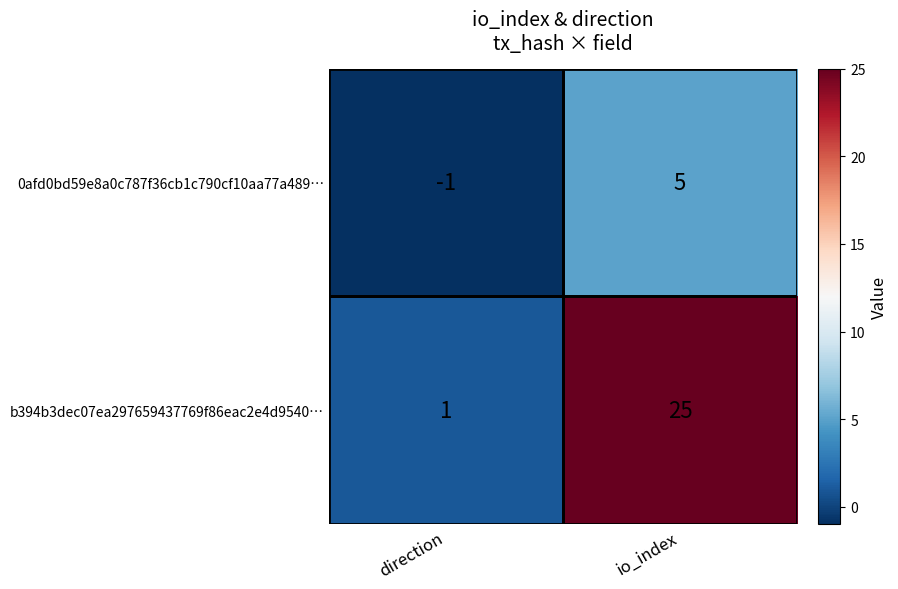

Where is b394b3dec07ea297659437769f86eac2e4d9540… nearest to the value 13?

direction